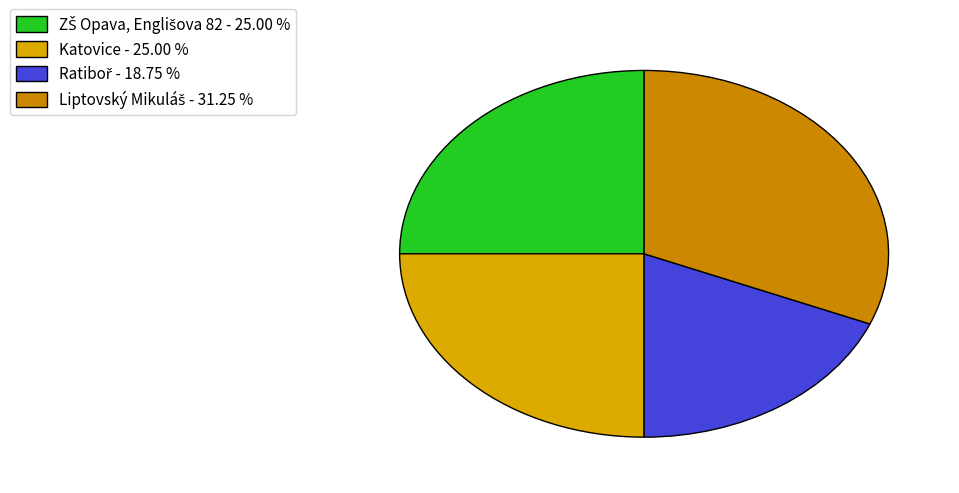

Count the number of slices in the pie.

4